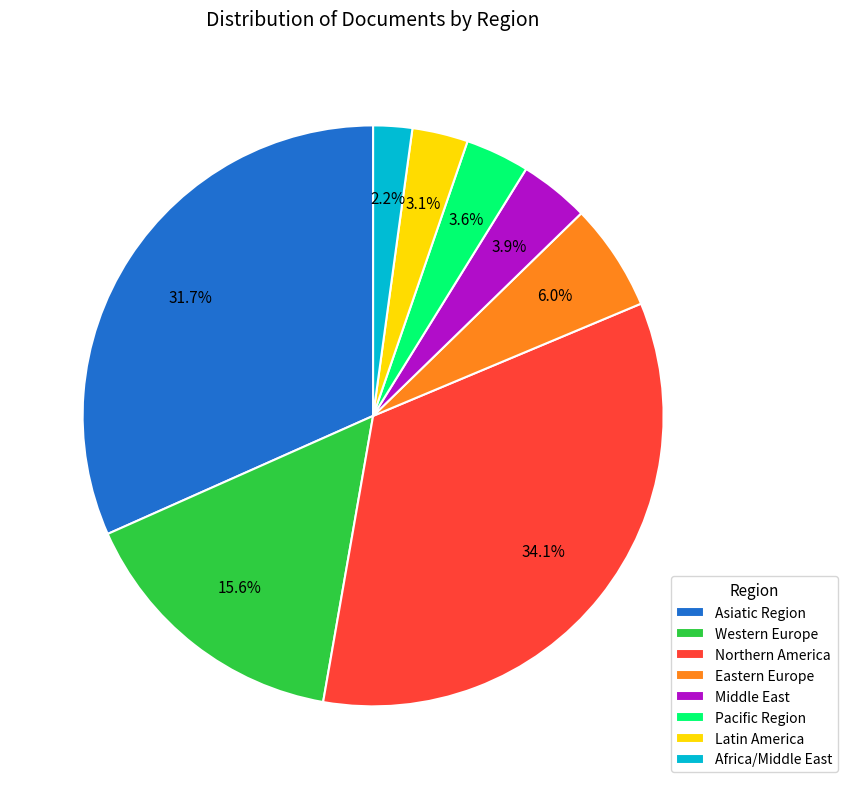

Which has a higher value, Asiatic Region or Northern America?

Northern America